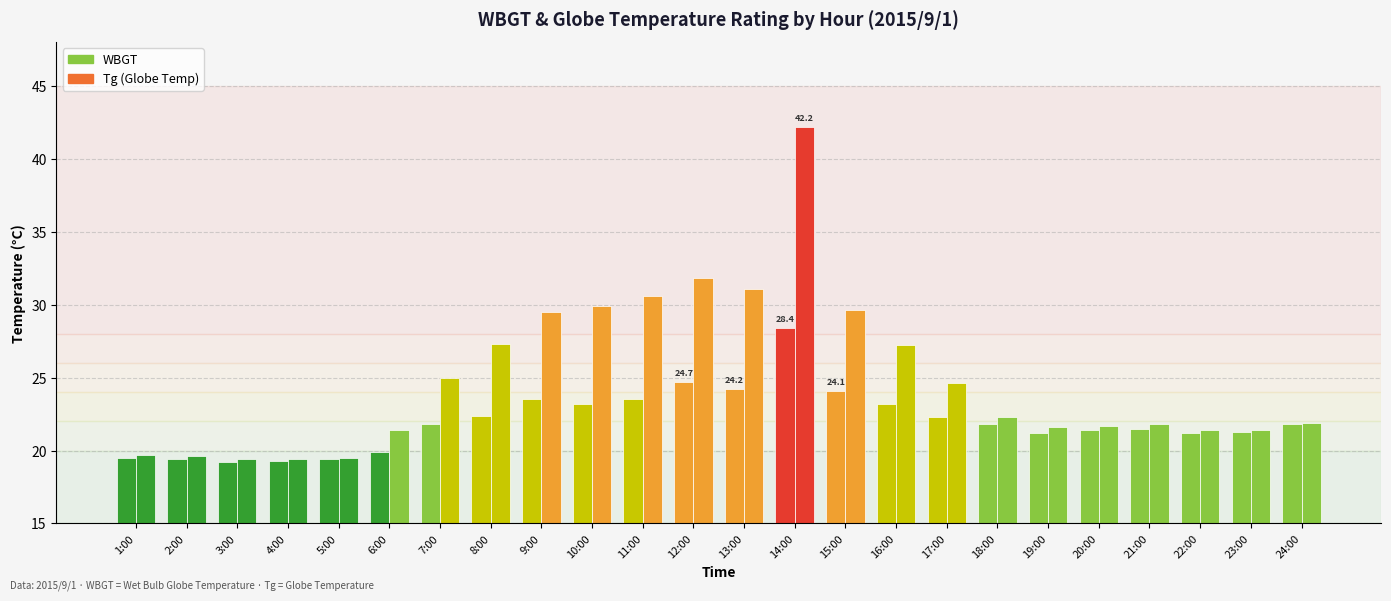

The Tg series shows 21.9 at 24:00. True or false?

True